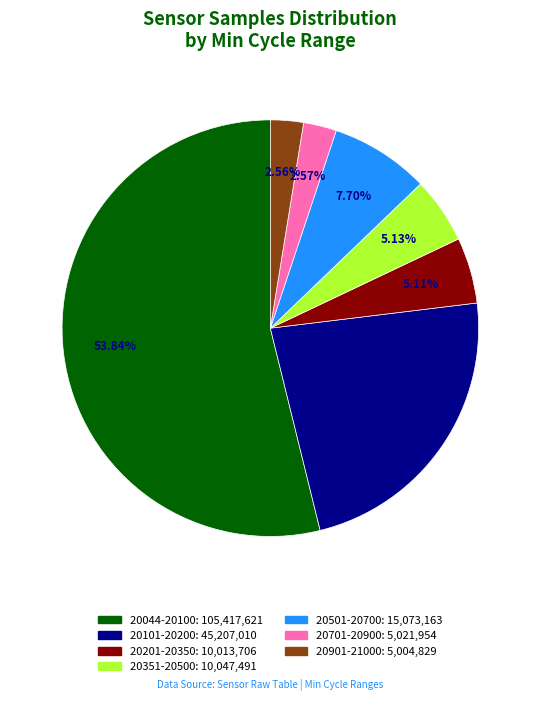

Is there any slice that represents more than half of the pie?

Yes